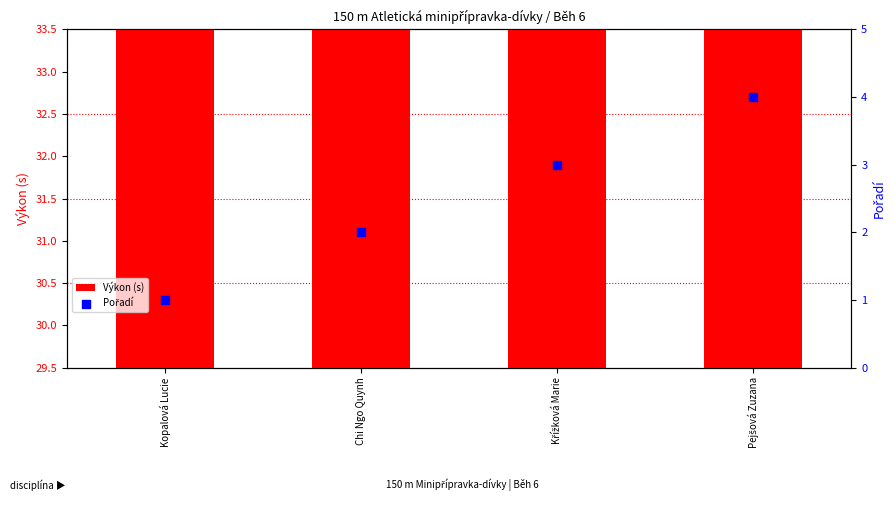

At how many categories does at least one series exceed 24?

4